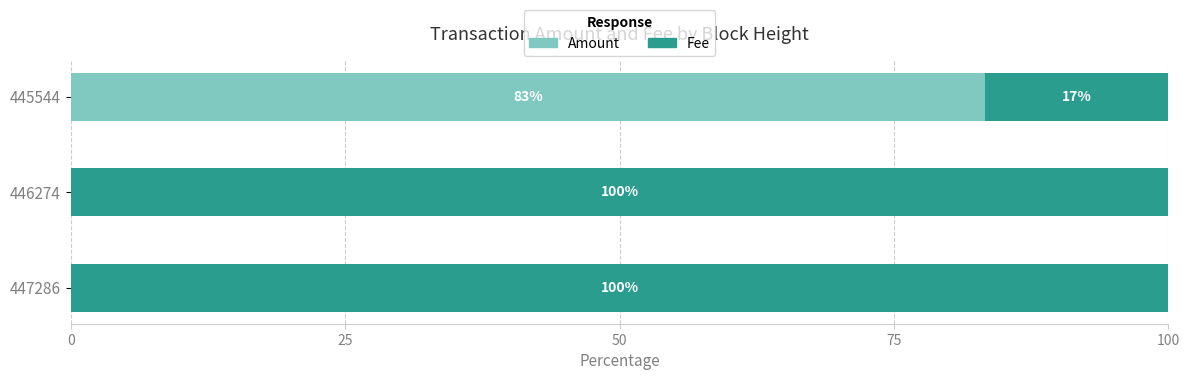

What is the total value across all series at 447286?

100.0